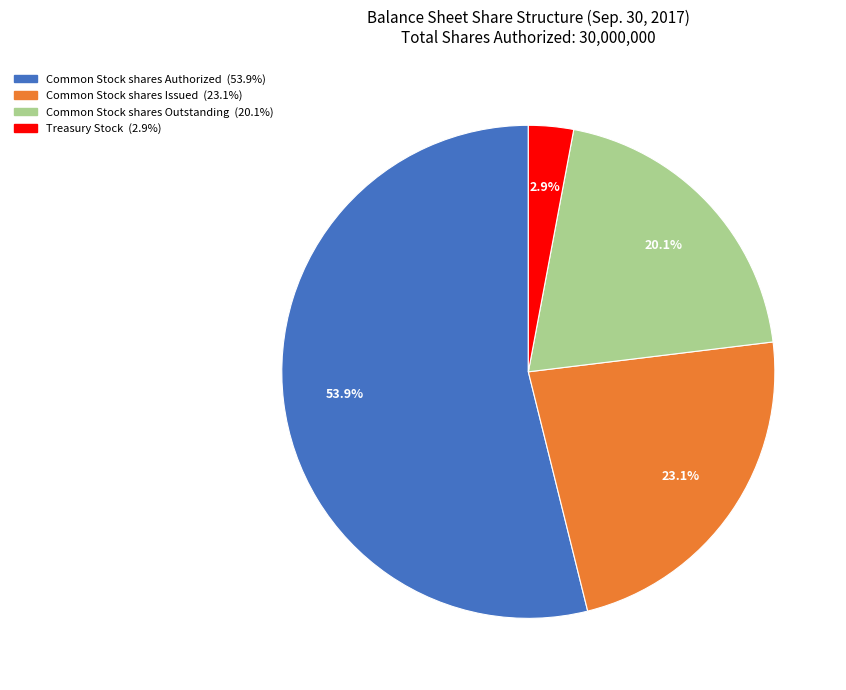

Which slice is the smallest?

Treasury Stock